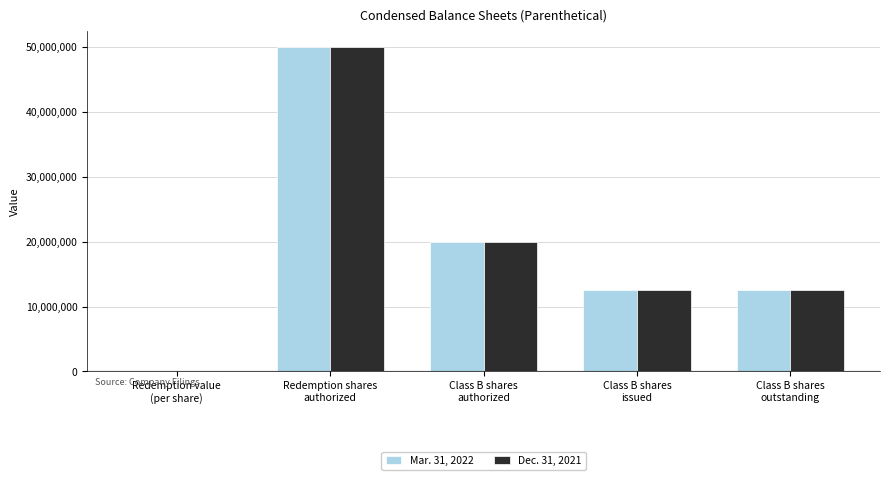

What are all the series names shown in the legend?

Mar. 31, 2022, Dec. 31, 2021